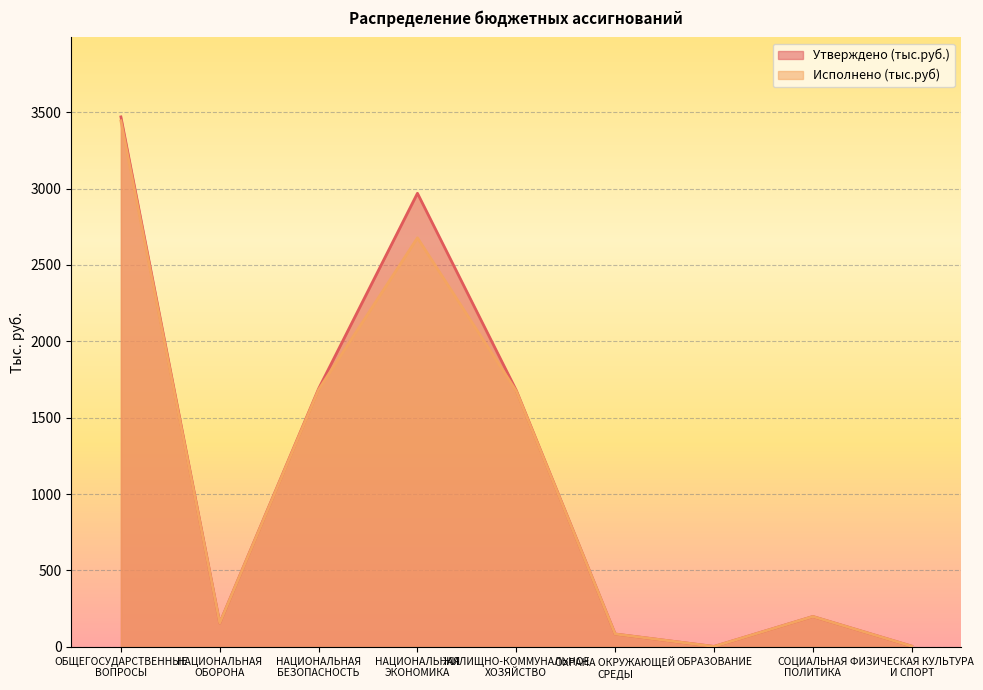

Which has a higher value, ФИЗИЧЕСКАЯ КУЛЬТУРА
И СПОРТ or НАЦИОНАЛЬНАЯ
ЭКОНОМИКА?

НАЦИОНАЛЬНАЯ
ЭКОНОМИКА